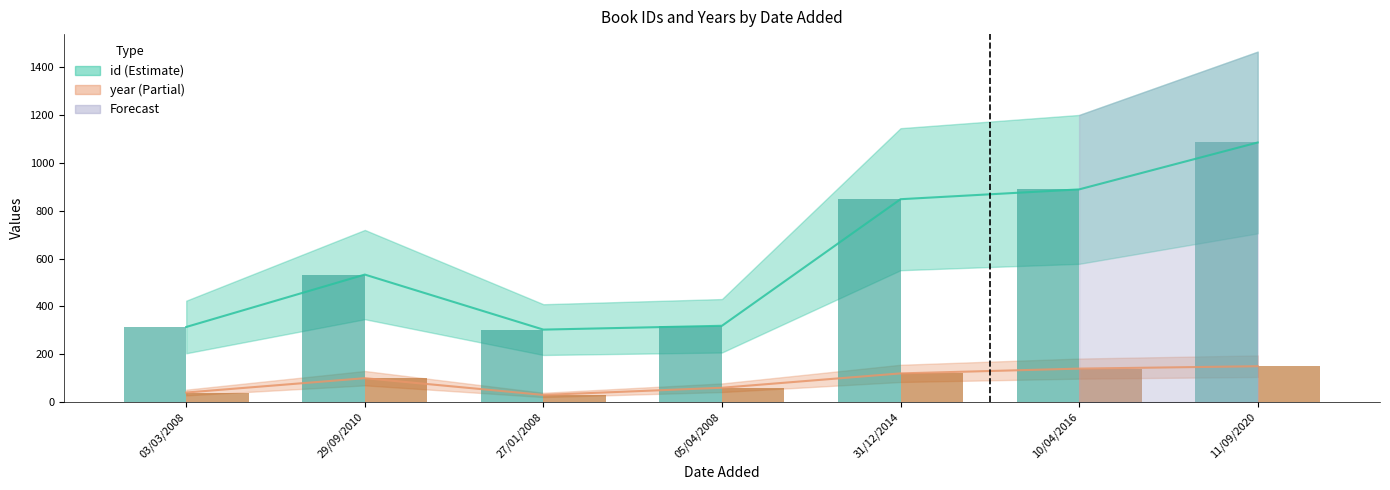

What position from the left is 31/12/2014?

5